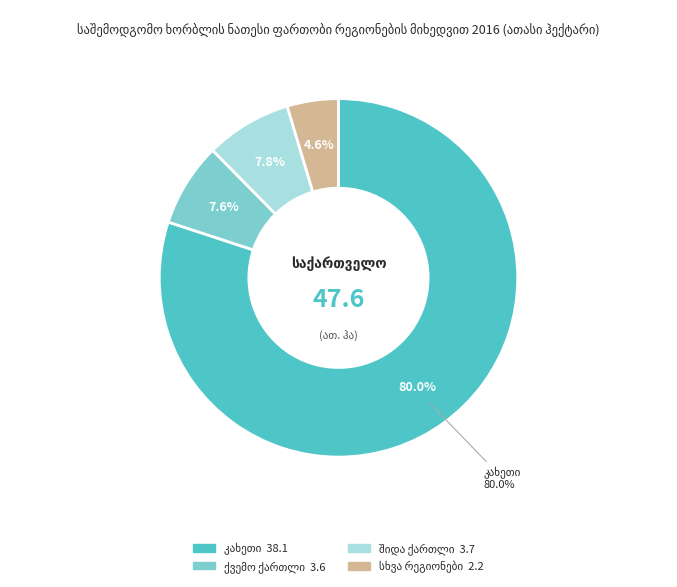

To the nearest percent, what portion does შიდა ქართლი represent?

8%